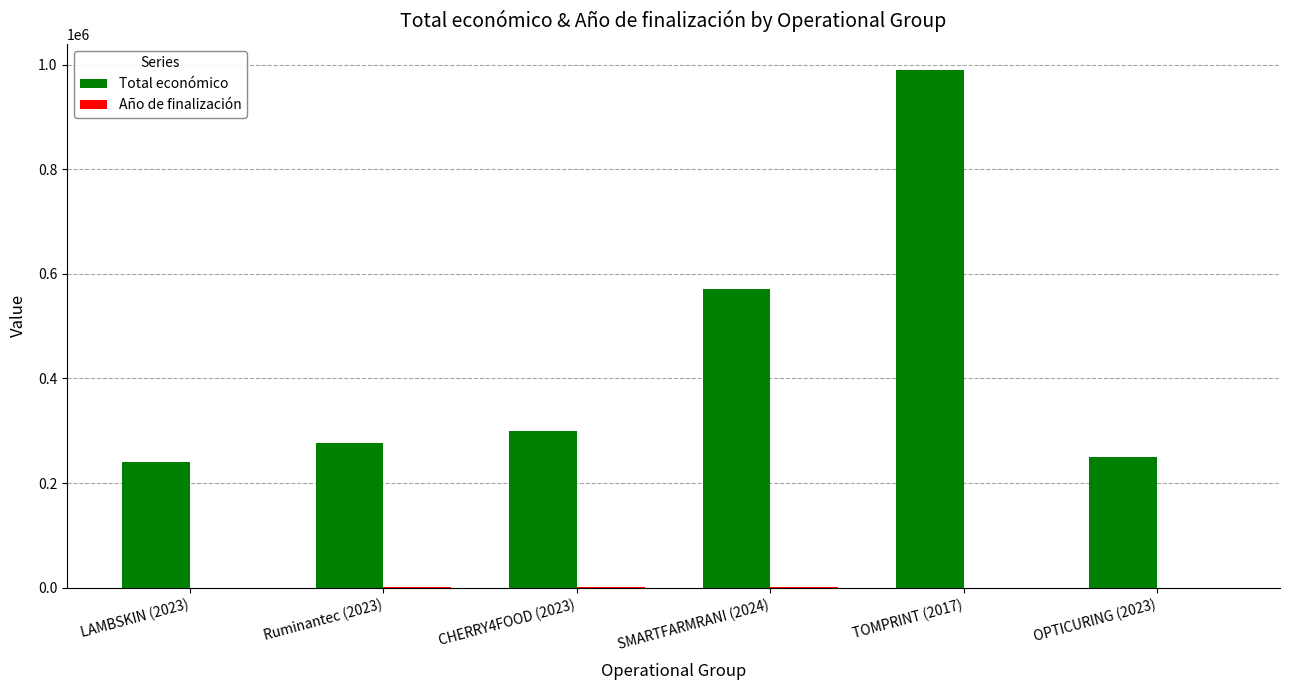

What is the greatest value displayed?

989973